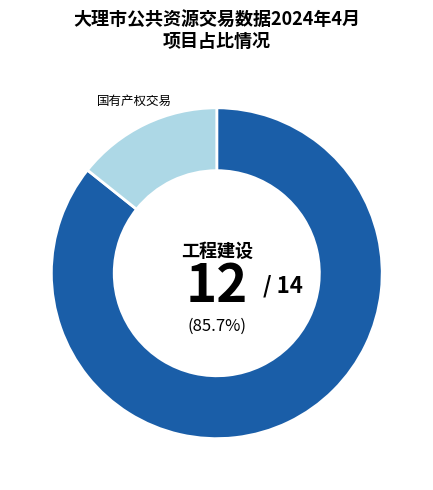

How many segments does this pie chart have?

2